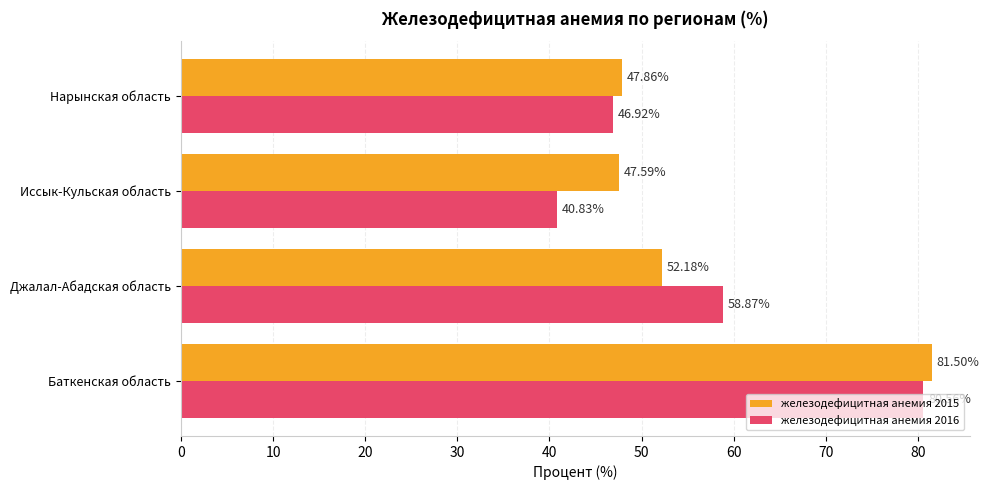

At which category is the sum across all series the highest?

Баткенская область